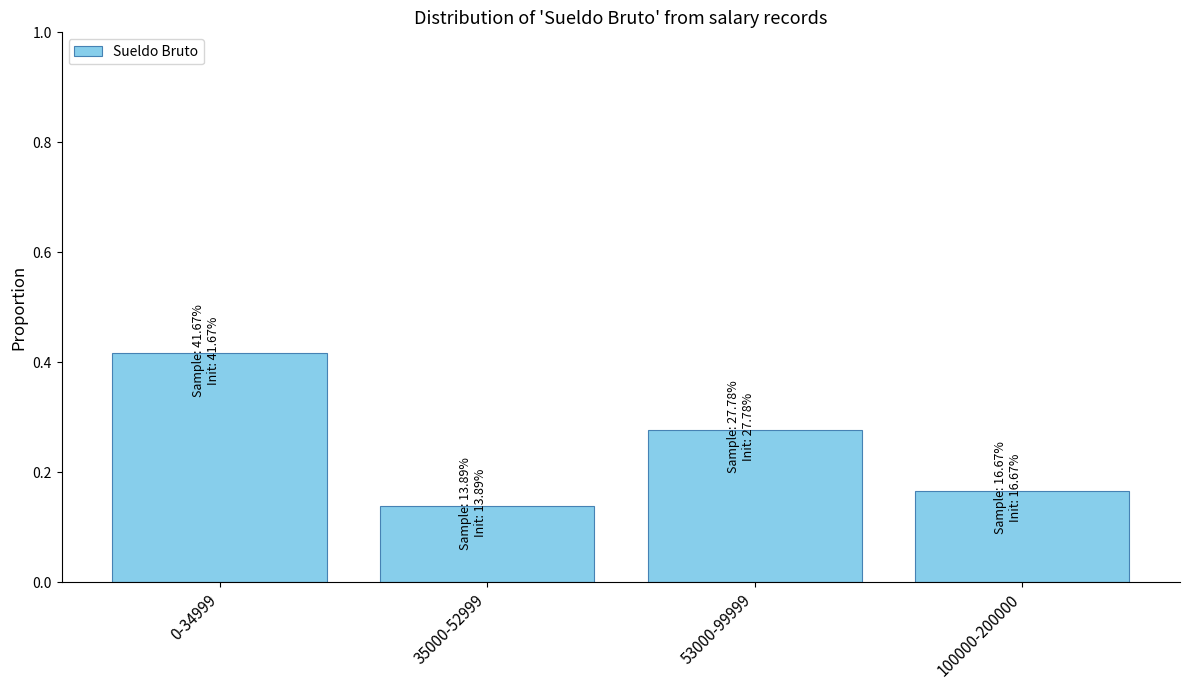

At which category does the chart reach its minimum across all series?

35000-52999